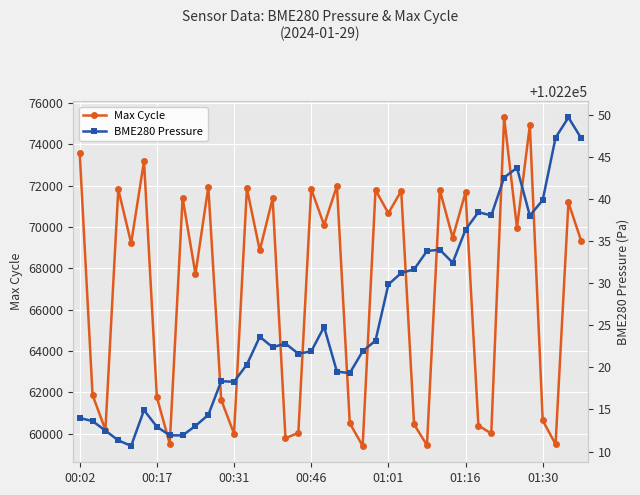

What is the sum of all BME280 Pressure values?

4089032.7